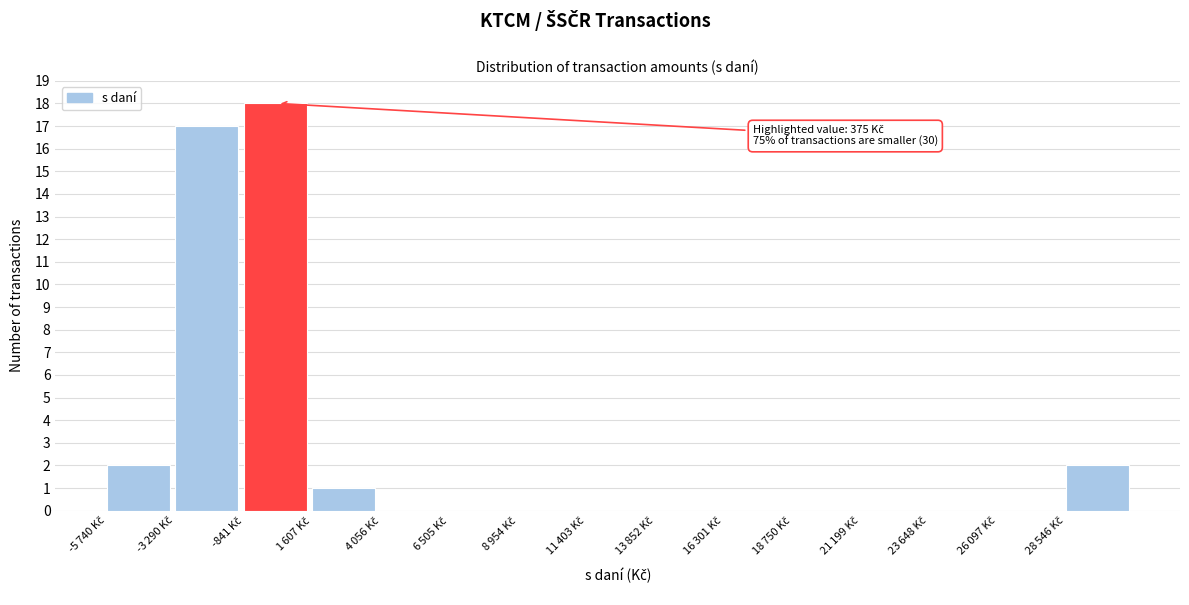

What is the maximum value shown in the chart?

18